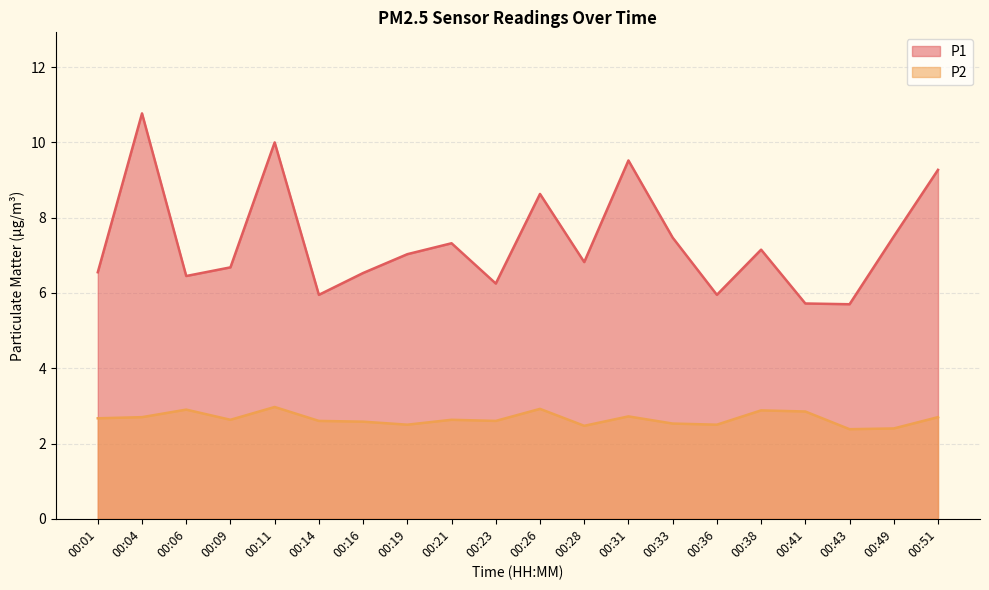

Which has a higher value, 00:19 or 00:51?

00:51